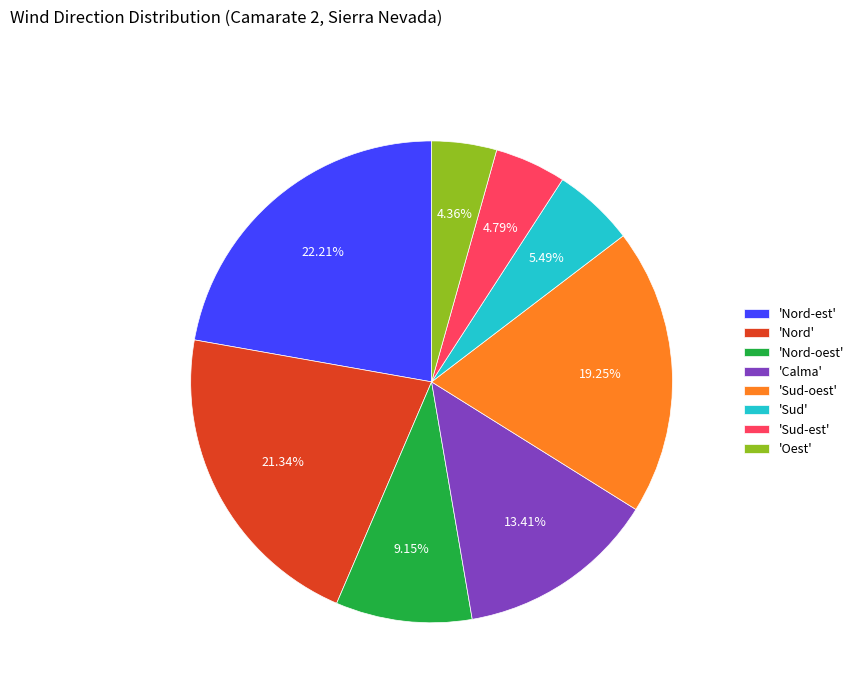

What is the largest slice in the pie chart?

'Nord-est'